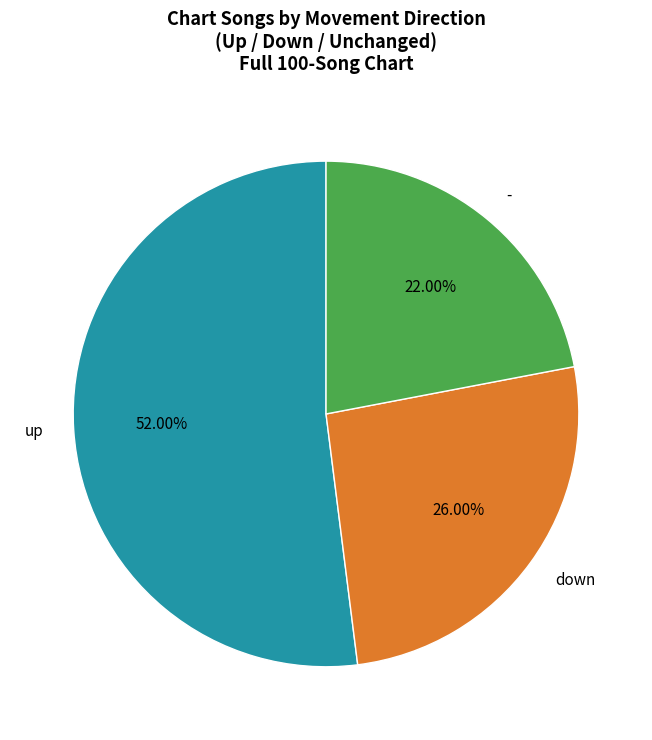

To the nearest percent, what is the average slice percentage?

33%